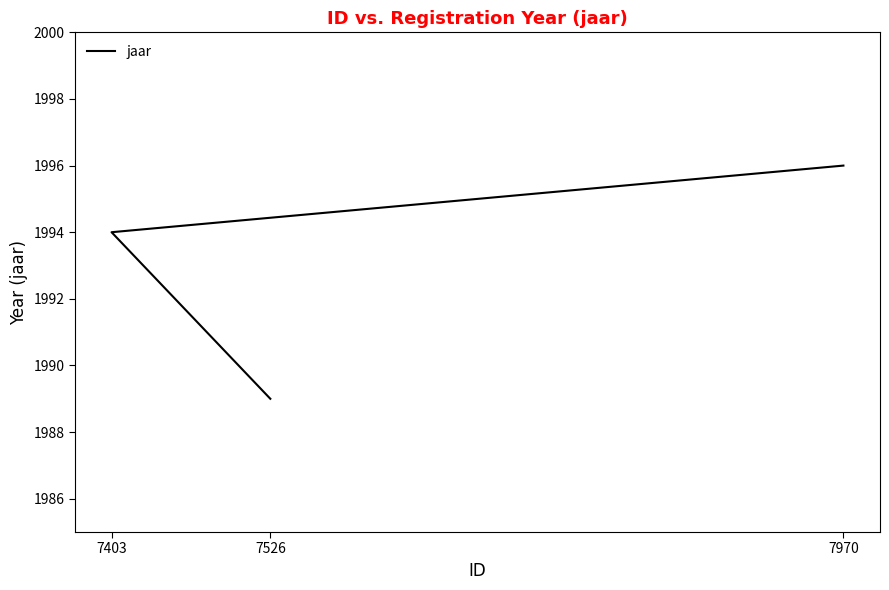

True or false: the data shows 1996 at 7970.

True